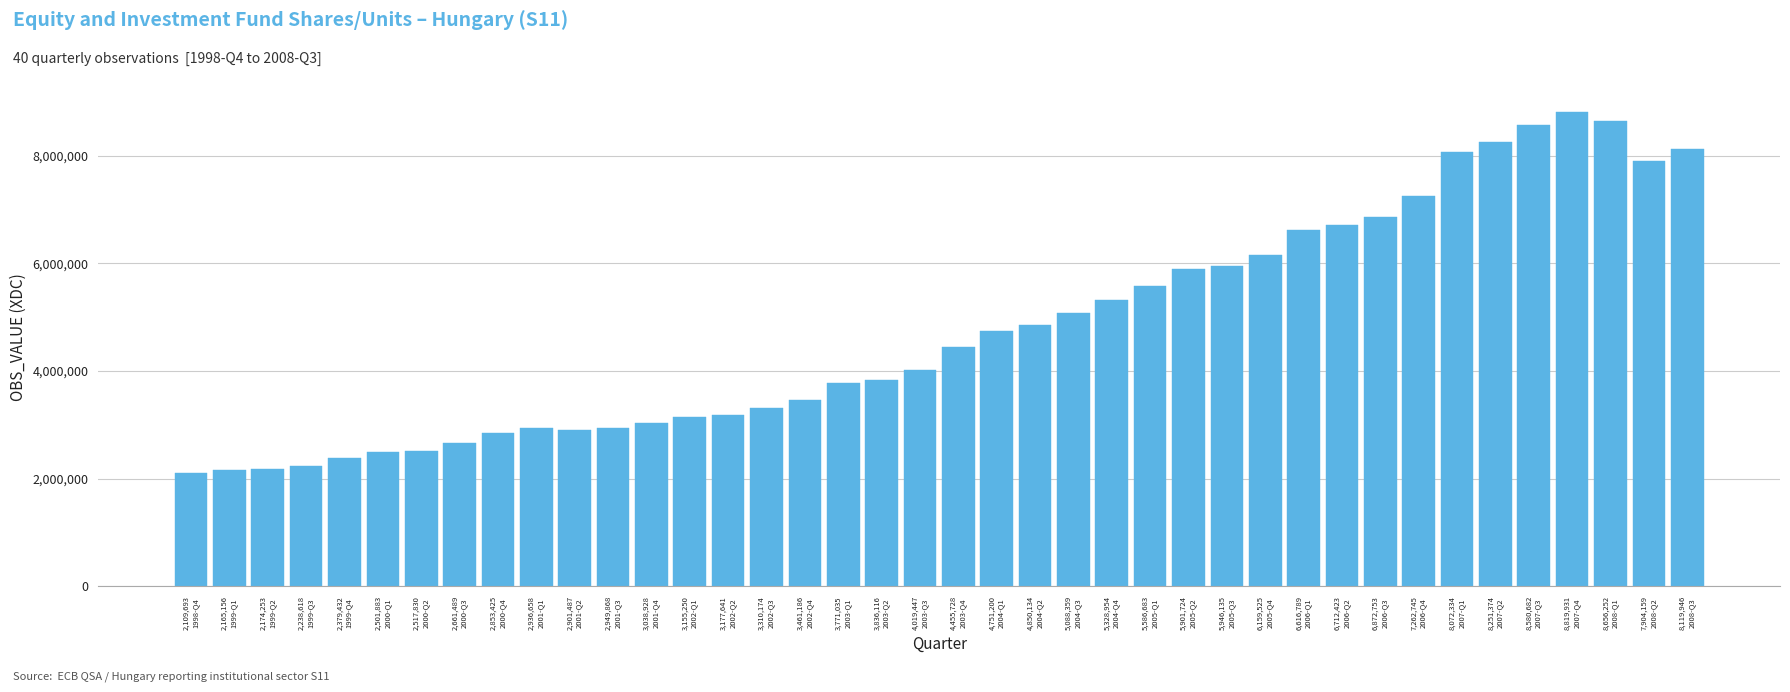

What is the greatest value displayed?

8819931